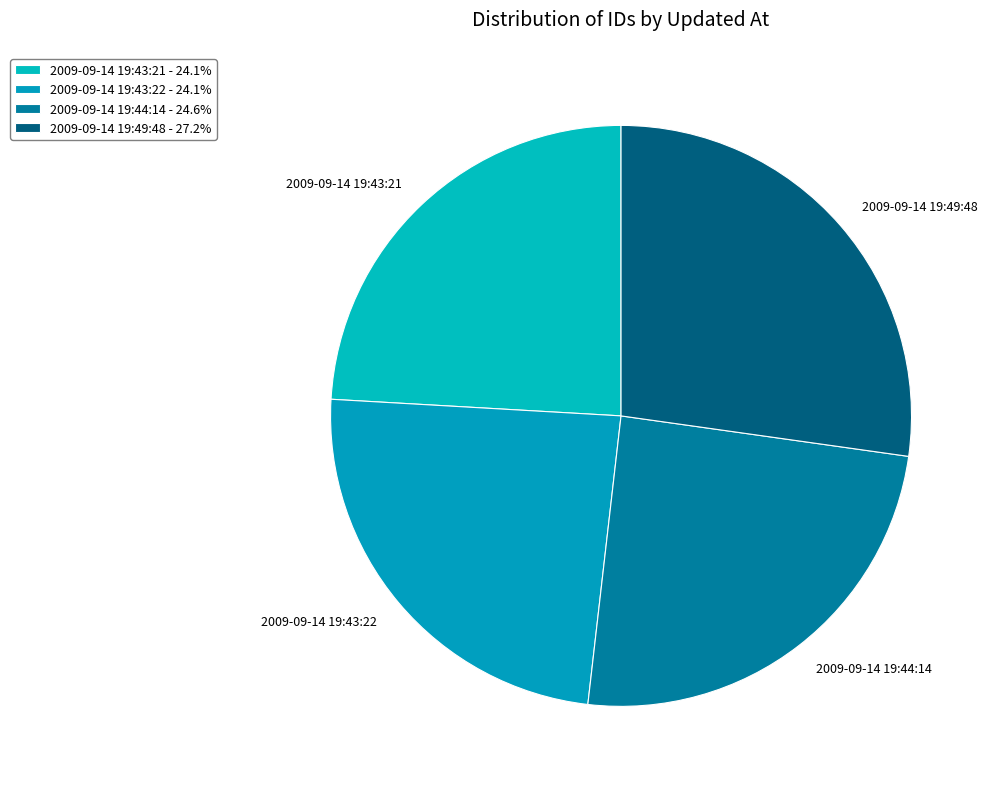

Does 2009-09-14 19:49:48 account for over 50% of the chart?

No